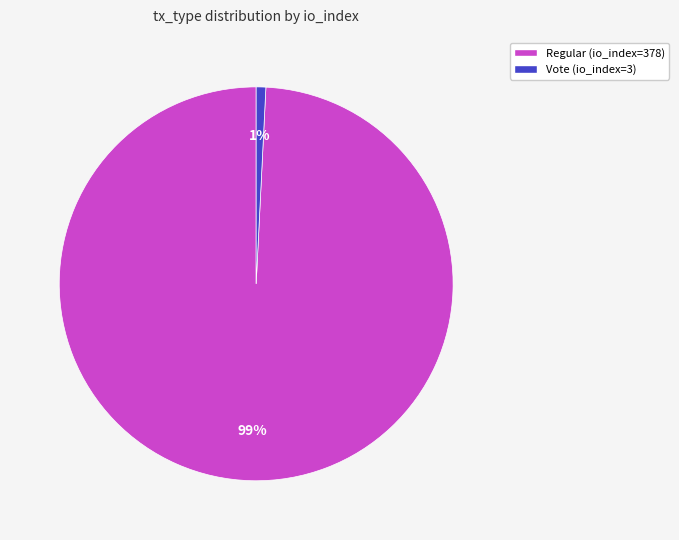

The Regular (io_index=378) slice represents 99% of the pie. True or false?

True